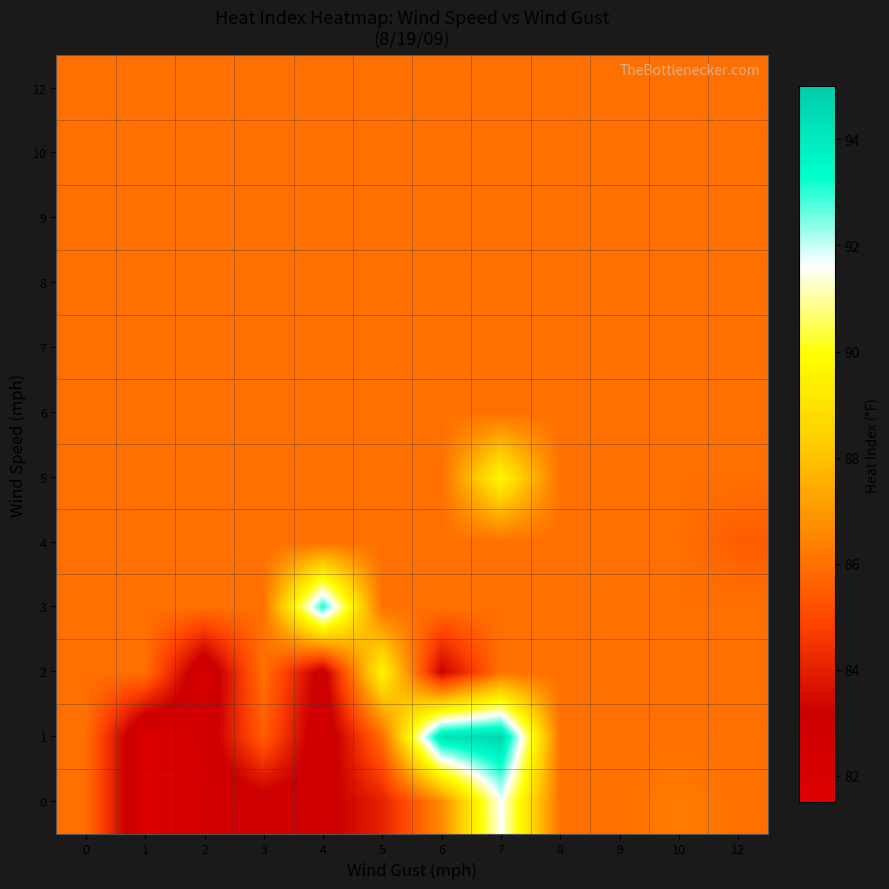

How many data points does each series have?

12